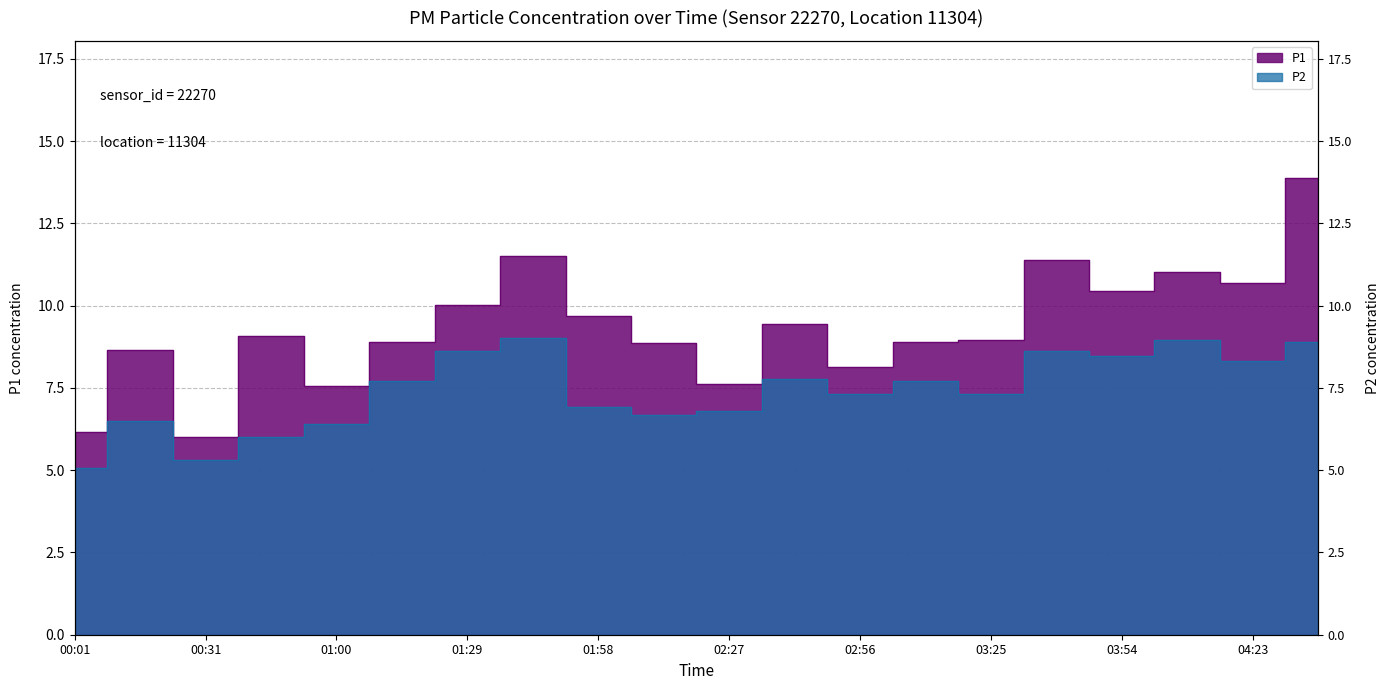

At which category does P2 reach its first local valley?

00:31